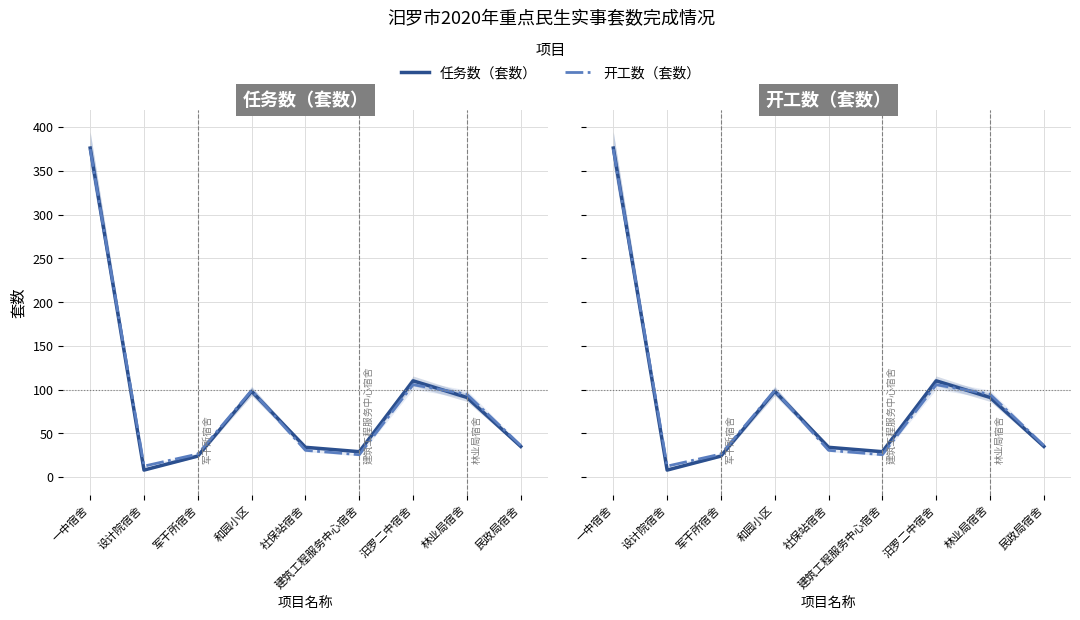

Which series has the largest total across all categories?

任务数（套数）